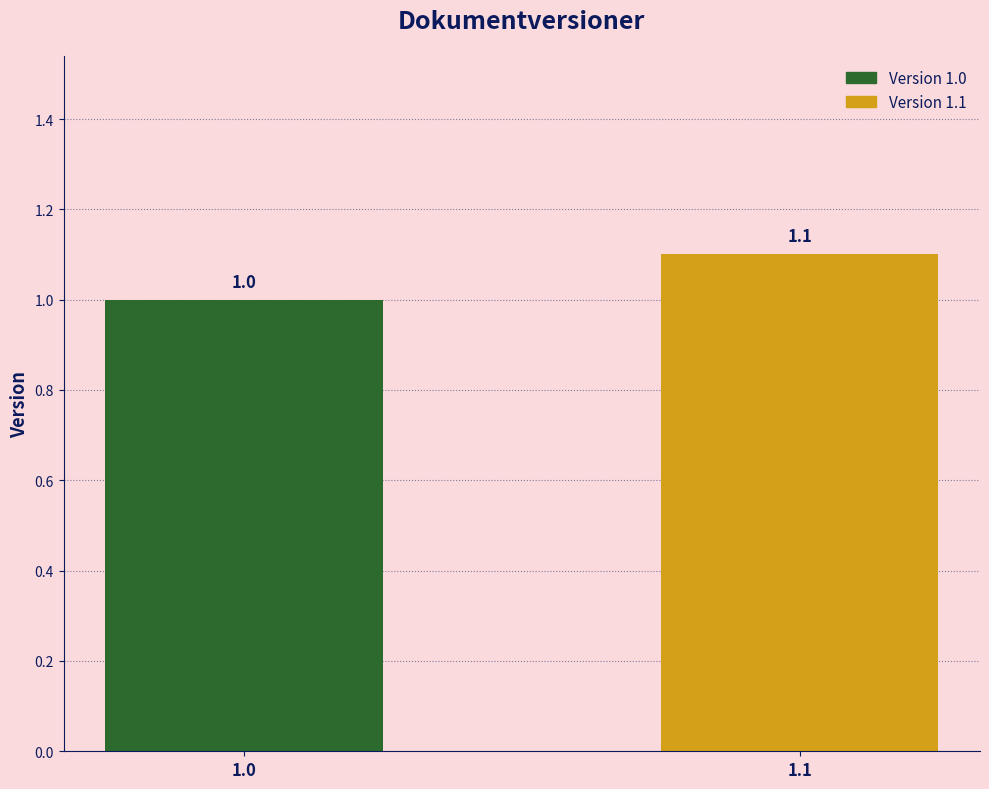

Does the chart contain any negative values?

No